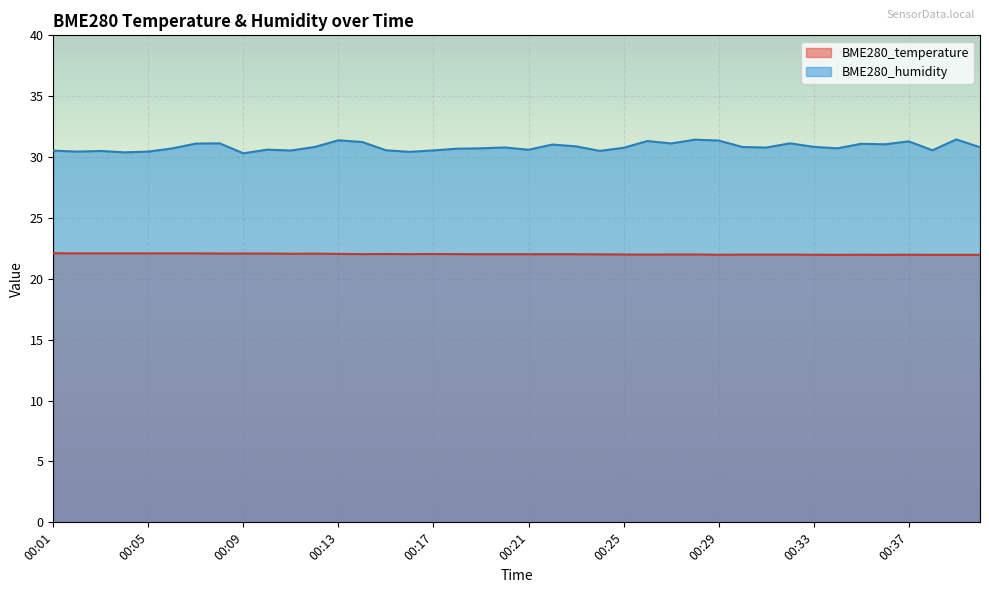

What is the smallest value displayed?

22.0